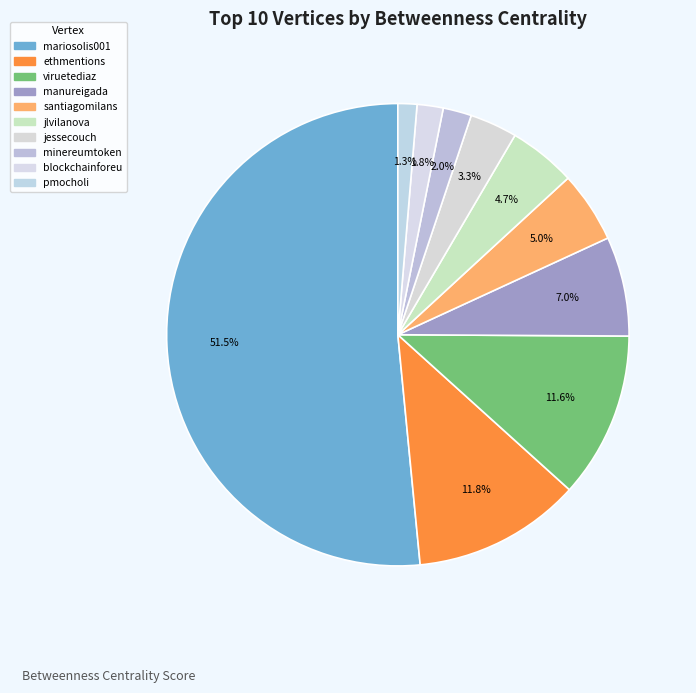

What percentage do santiagomilans and blockchainforeu together represent?

6.8%